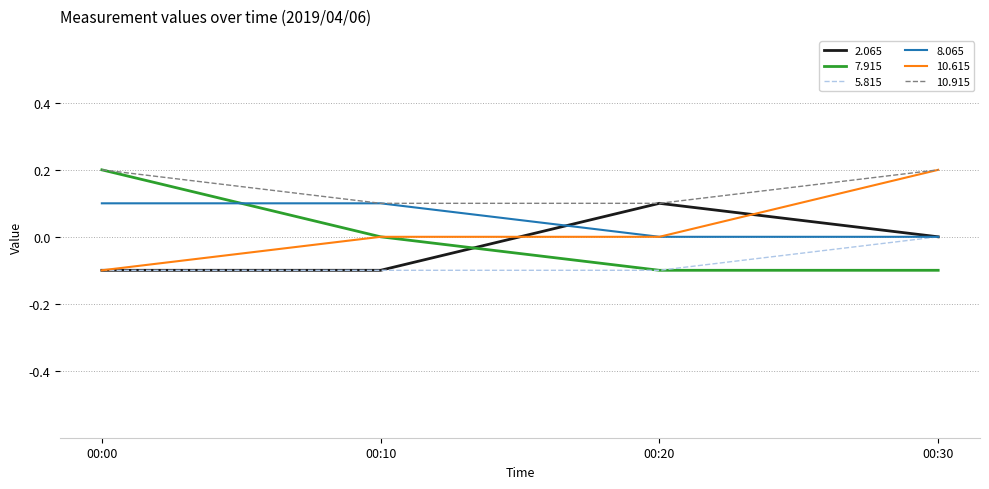

The 7.915 series shows 0.2 at 00:00. True or false?

True